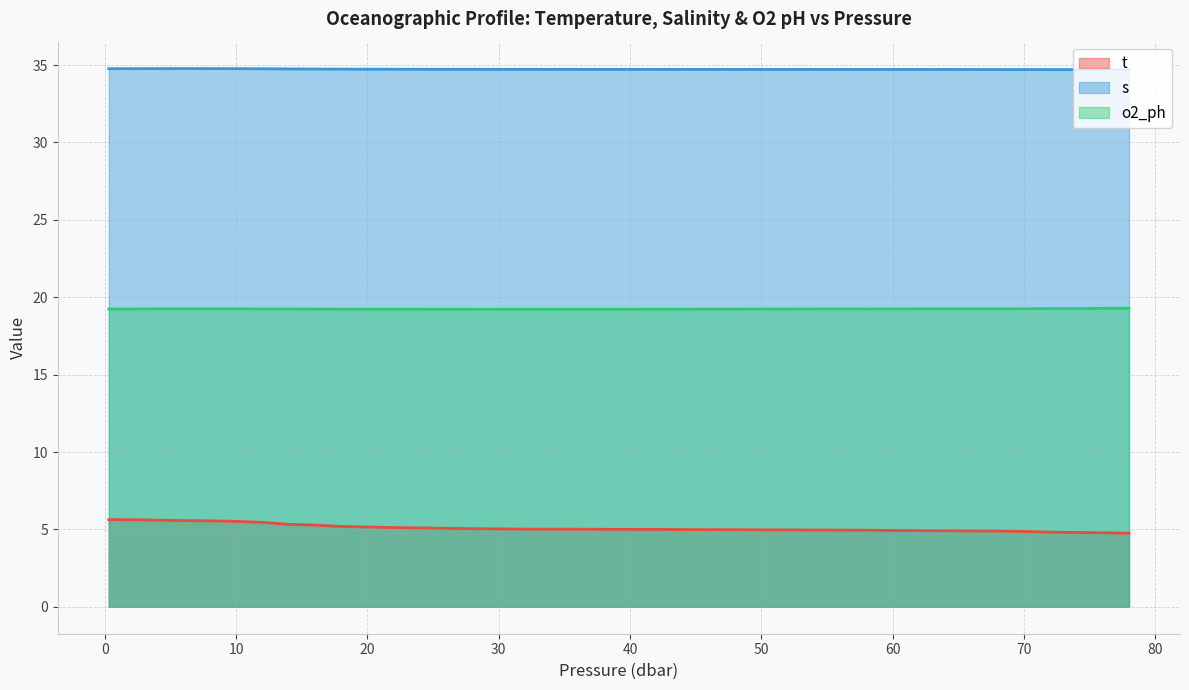

Rank the series by their average value, from highest to lowest.

s, o2_ph, t